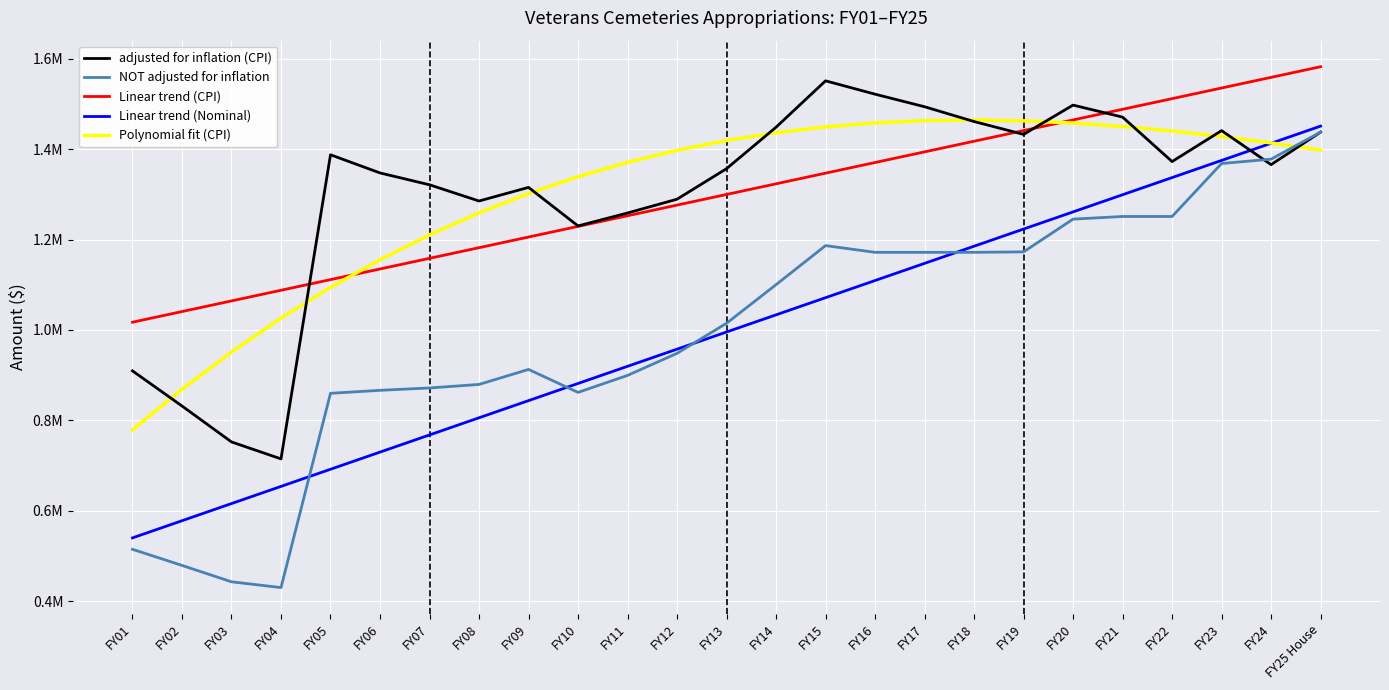

Is the value of adjusted for inflation (CPI) at FY12 greater than the value of NOT adjusted for inflation at FY10?

Yes